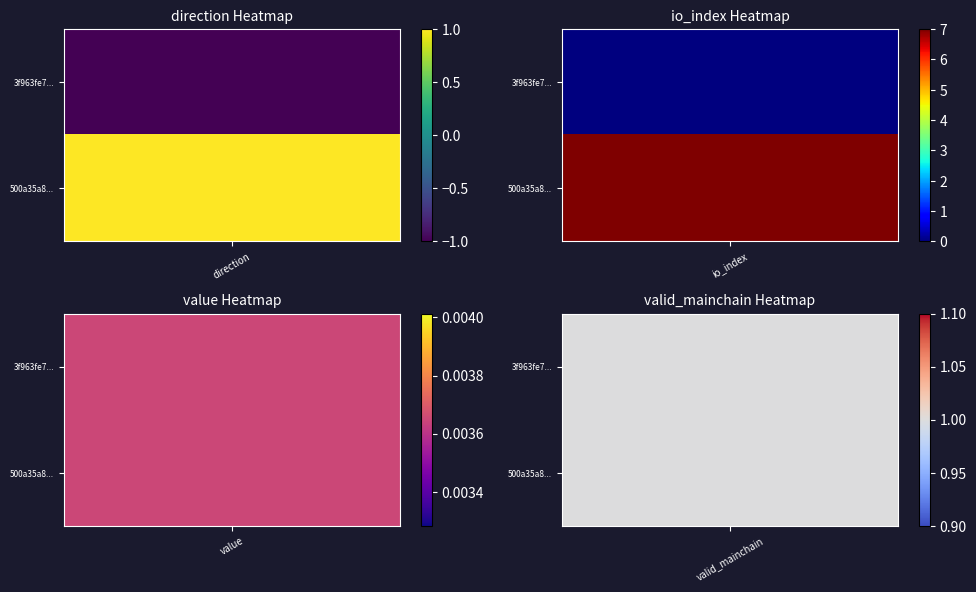

Rank the categories by 3f963fe75f708226d5a1bdef5f60beb5cceb5b5 value from highest to lowest.

valid_mainchain, value, io_index, direction